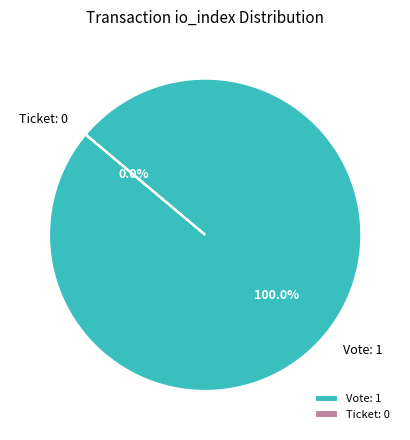

To the nearest percent, what is the average slice percentage?

50%